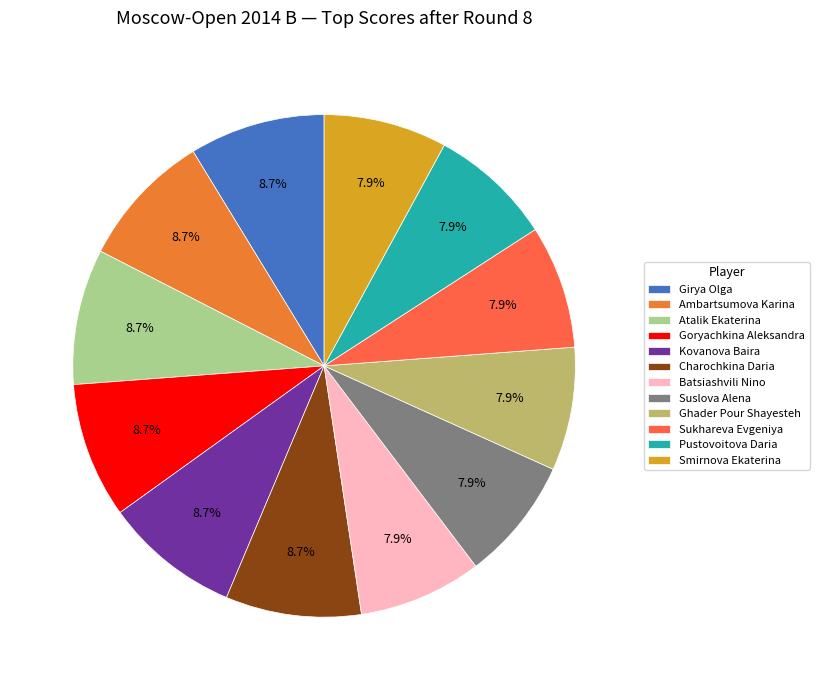

Is Sukhareva Evgeniya the majority of the pie?

No